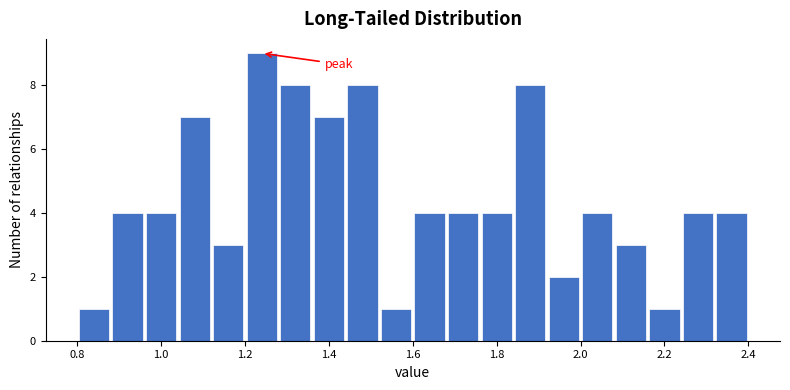

Reading left to right, list every bar in this chart as the range it spans on the x-axis followed by its height. The values are not printed on the chart, so give them approximately, as read against the axis.

0.80 to 0.88: 1
0.88 to 0.96: 4
0.96 to 1.04: 4
1.04 to 1.12: 7
1.12 to 1.20: 3
1.20 to 1.28: 9
1.28 to 1.36: 8
1.36 to 1.44: 7
1.44 to 1.52: 8
1.52 to 1.60: 1
1.60 to 1.68: 4
1.68 to 1.76: 4
1.76 to 1.84: 4
1.84 to 1.92: 8
1.92 to 2.00: 2
2.00 to 2.08: 4
2.08 to 2.16: 3
2.16 to 2.24: 1
2.24 to 2.32: 4
2.32 to 2.40: 4